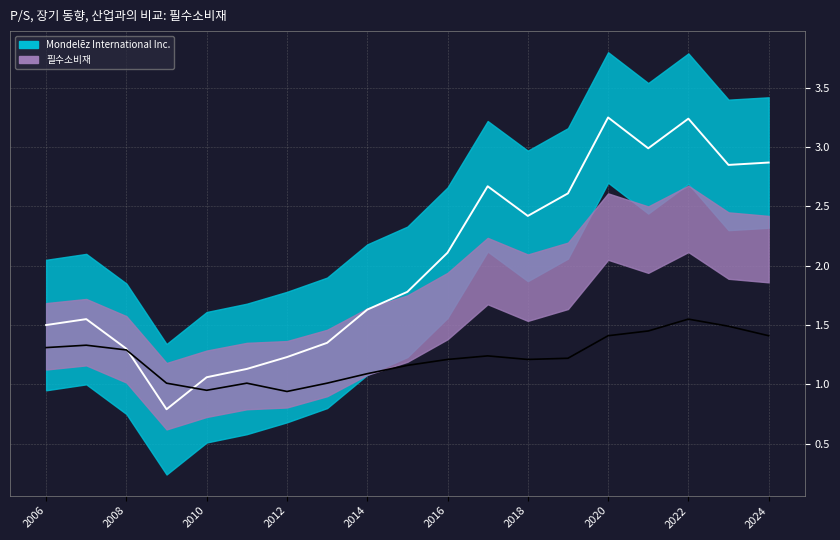

At which category is the sum across all series the highest?

2022